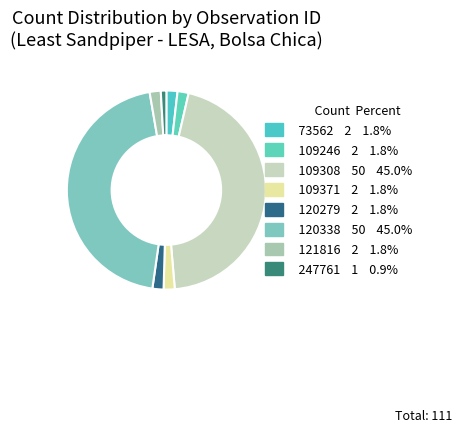

Count the number of slices in the pie.

8